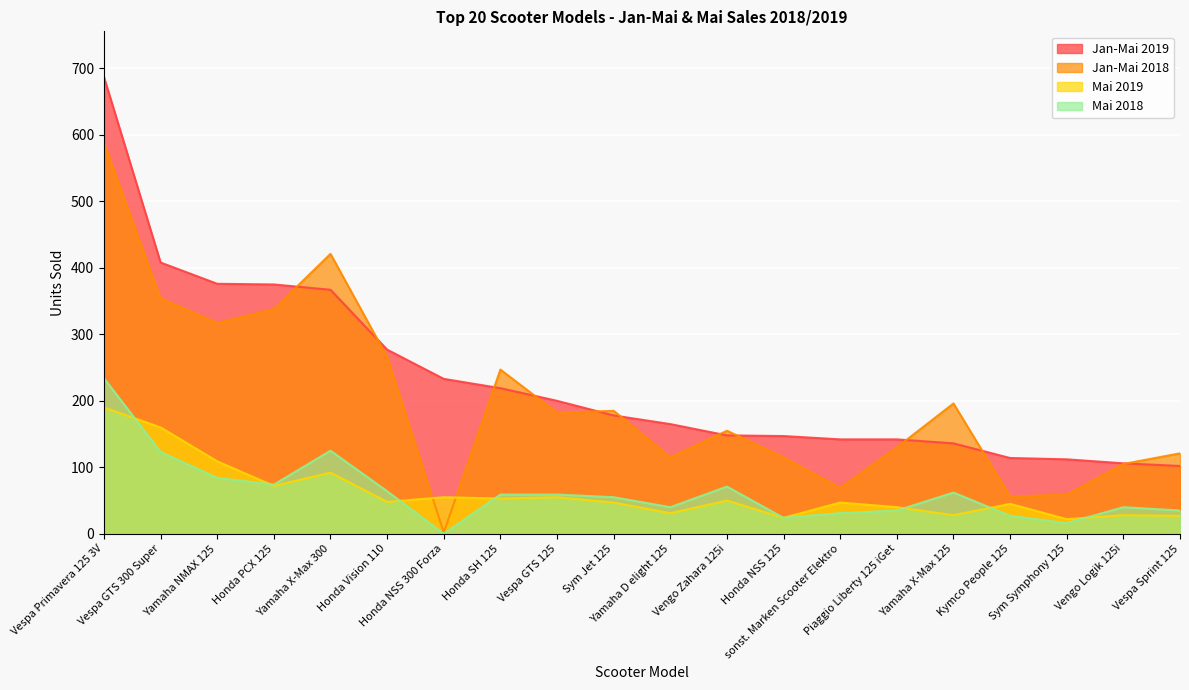

What is the difference between the maximum and second lowest values in the Mai 2019 series?

166